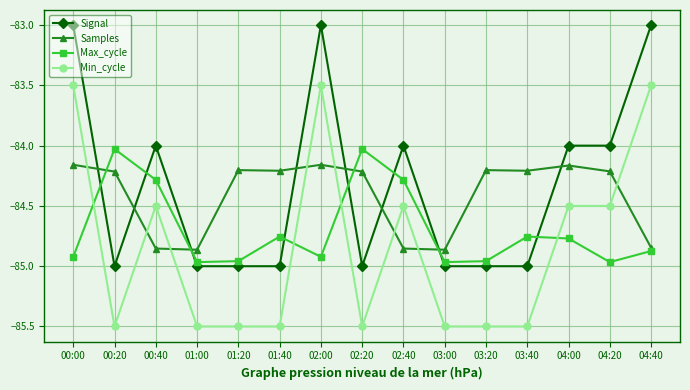

What is the label of the 2nd point from the left?

00:20